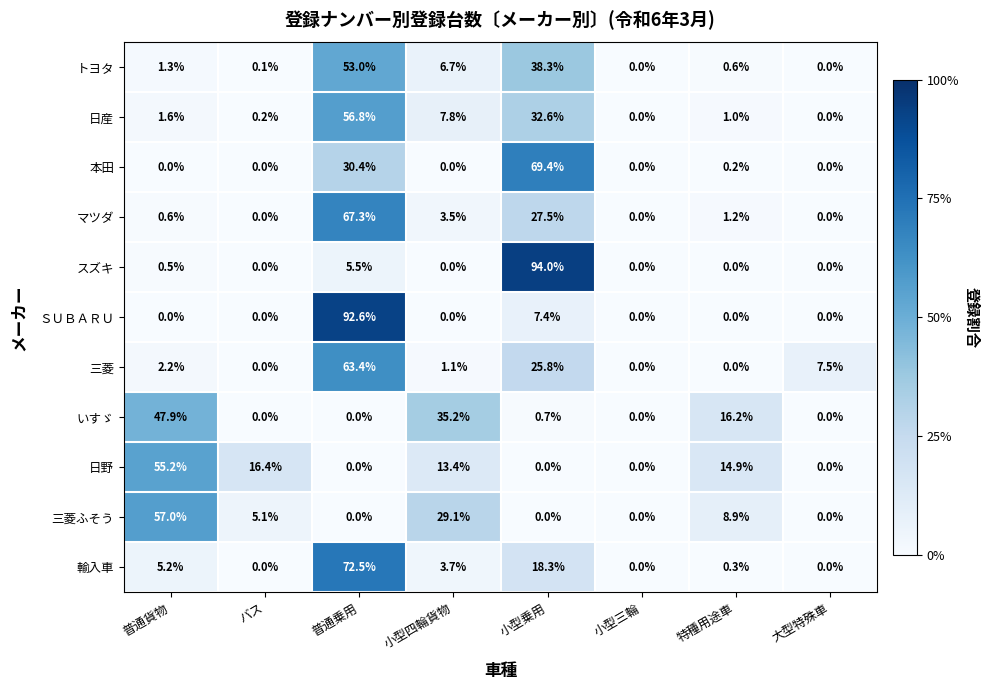

What is the difference between the highest and lowest values at 大型特殊車?

7.5